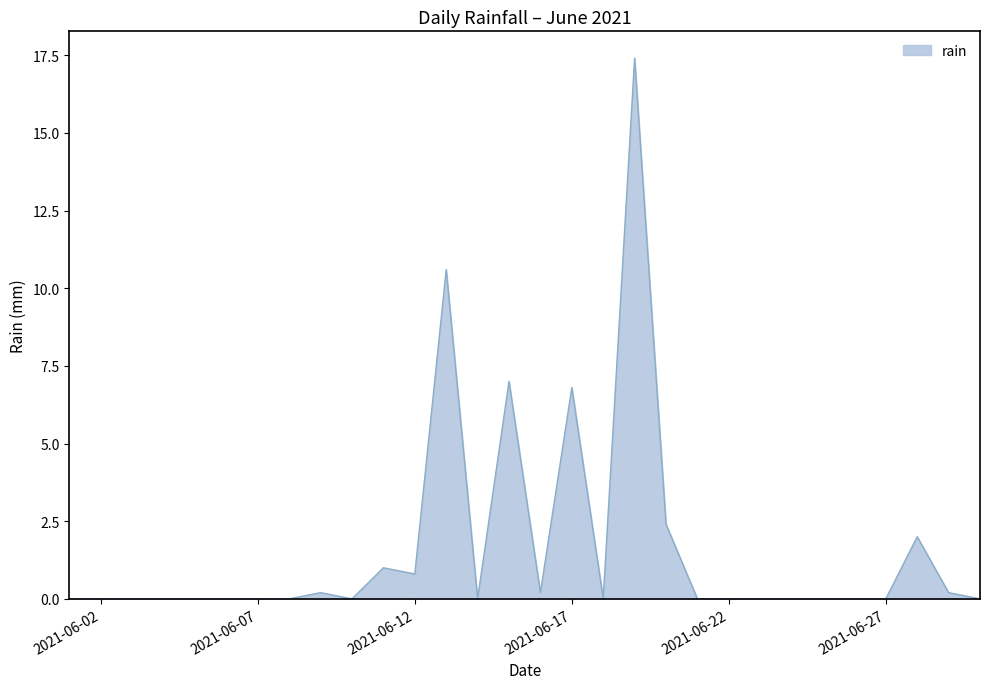

How many interior local peaks (higher than both neighbors) does the data have?

7